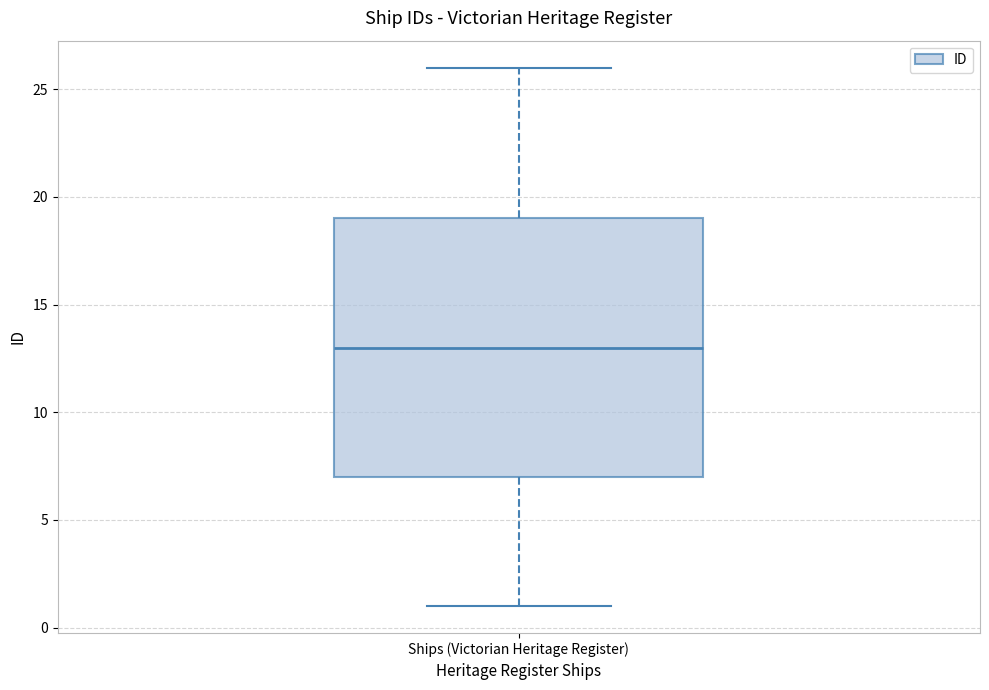

Where is the upper edge of the box for Ships (Victorian Heritage Register) on the y-axis? The values are not printed on the chart, so give them approximately, as read against the axis.

19